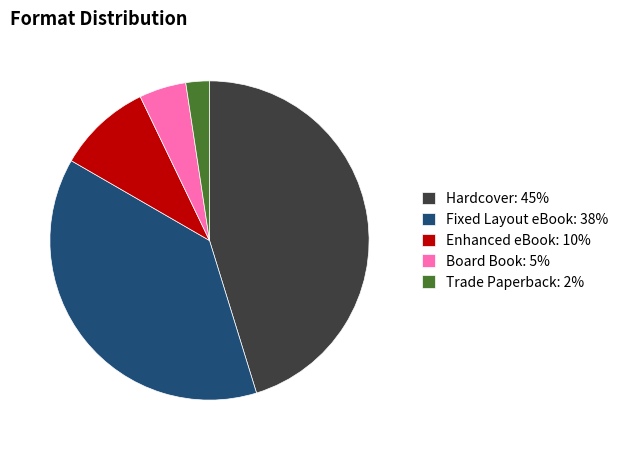

Which has a higher value, Hardcover: 45% or Enhanced eBook: 10%?

Hardcover: 45%